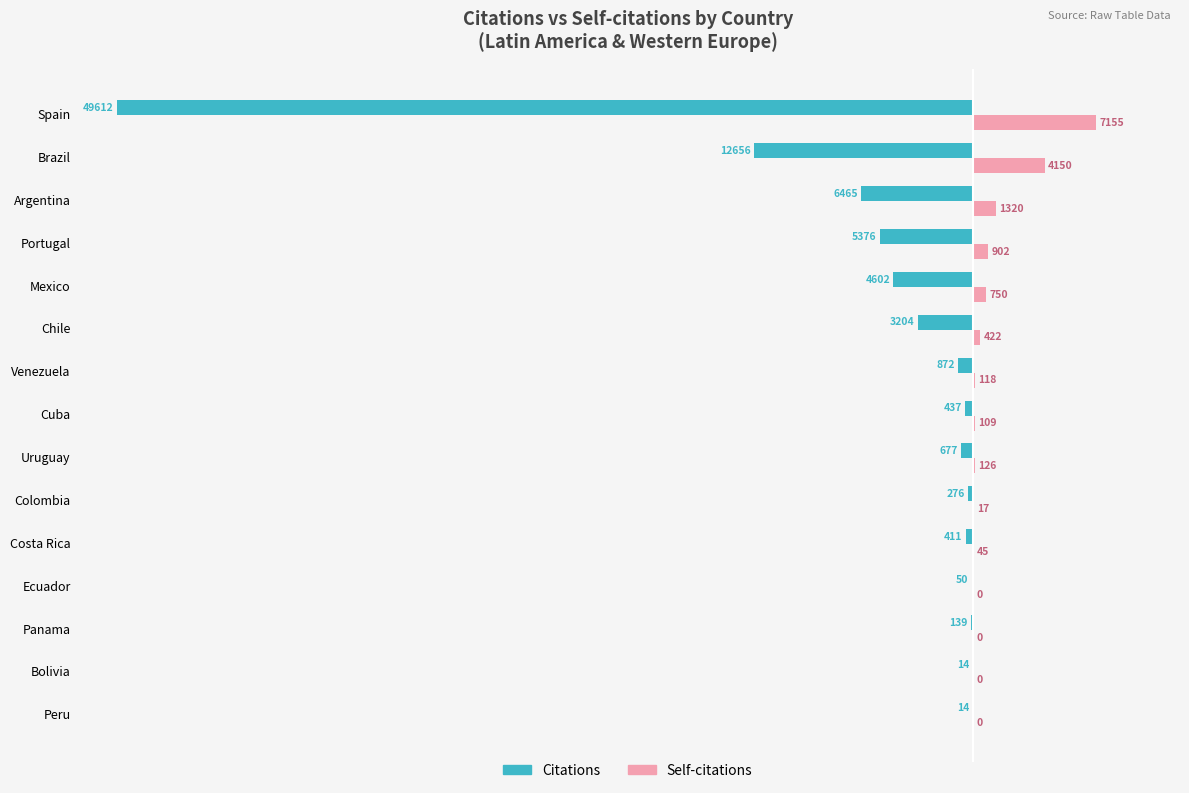

The value of Citations at Costa Rica is -411. True or false?

True